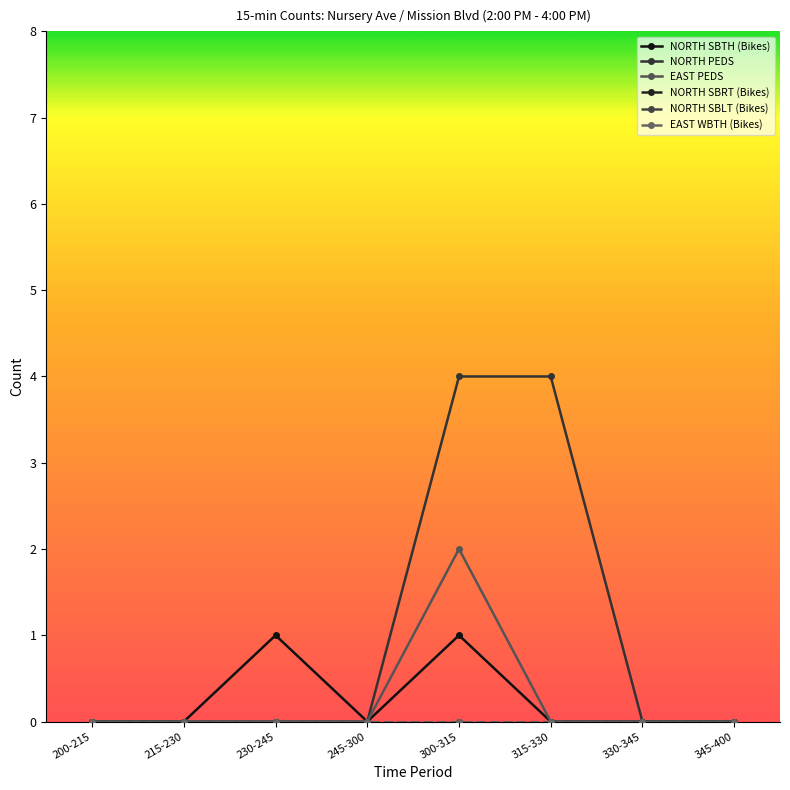

What position from the left is 345-400?

8